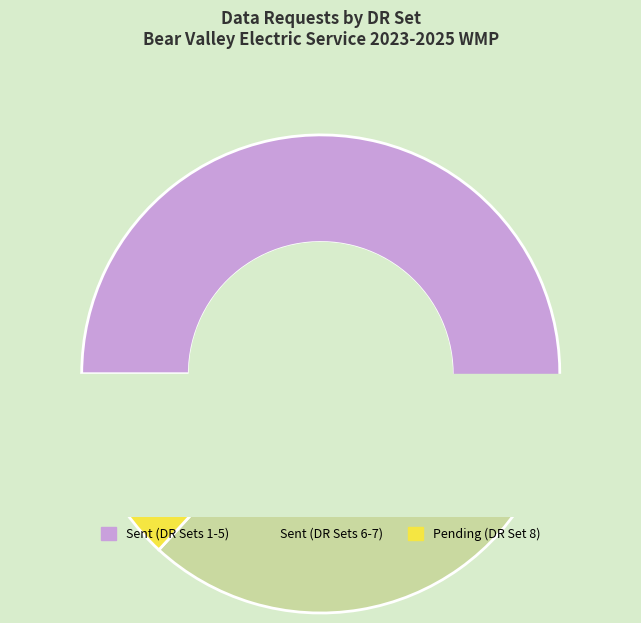

Is it true that DR Set 4 is 12% of the pie?

True